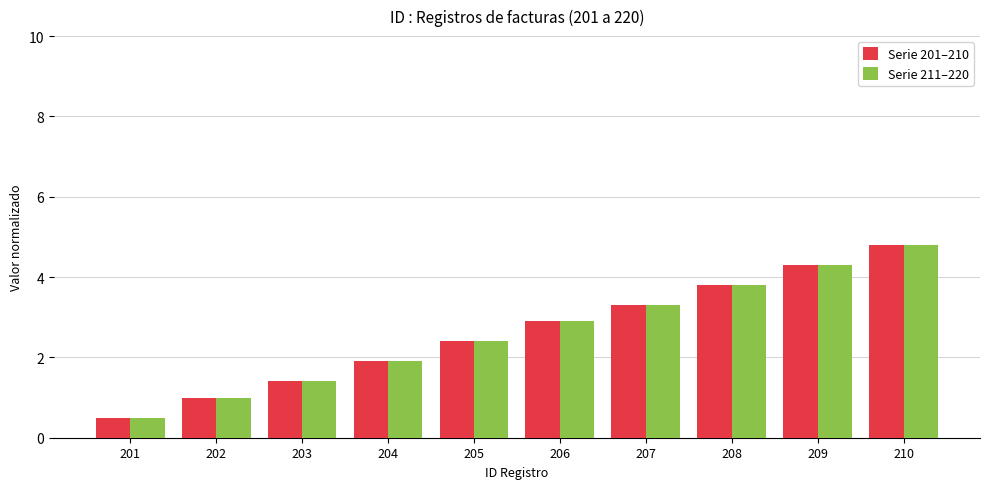

Reading left to right, what are all the values shown in this chart?

Serie 201–210: 0.5	1.0	1.4	1.9	2.4	2.9	3.3	3.8	4.3	4.8
Serie 211–220: 0.5	1.0	1.4	1.9	2.4	2.9	3.3	3.8	4.3	4.8